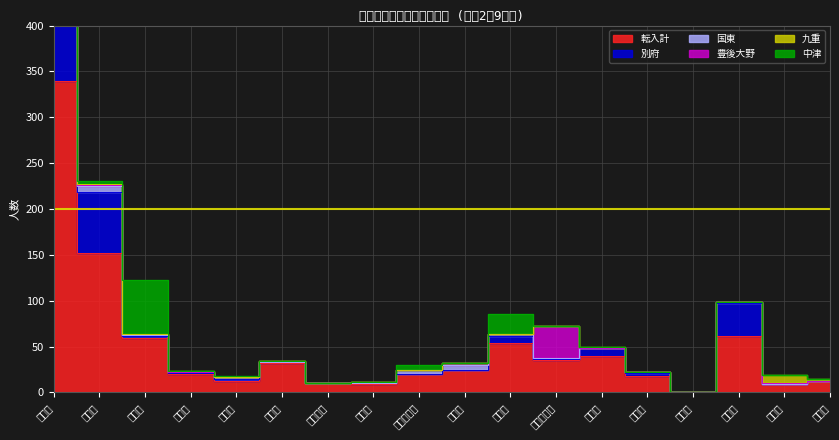

Where is 国東 nearest to the value 10?

別府市